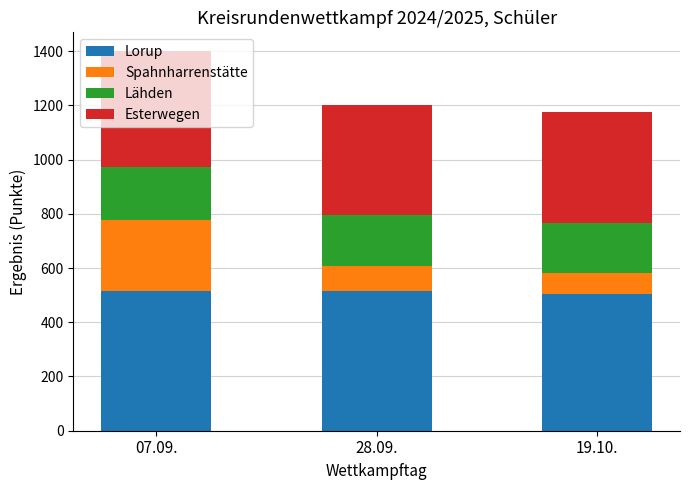

What is the minimum value for Lorup?

503.9